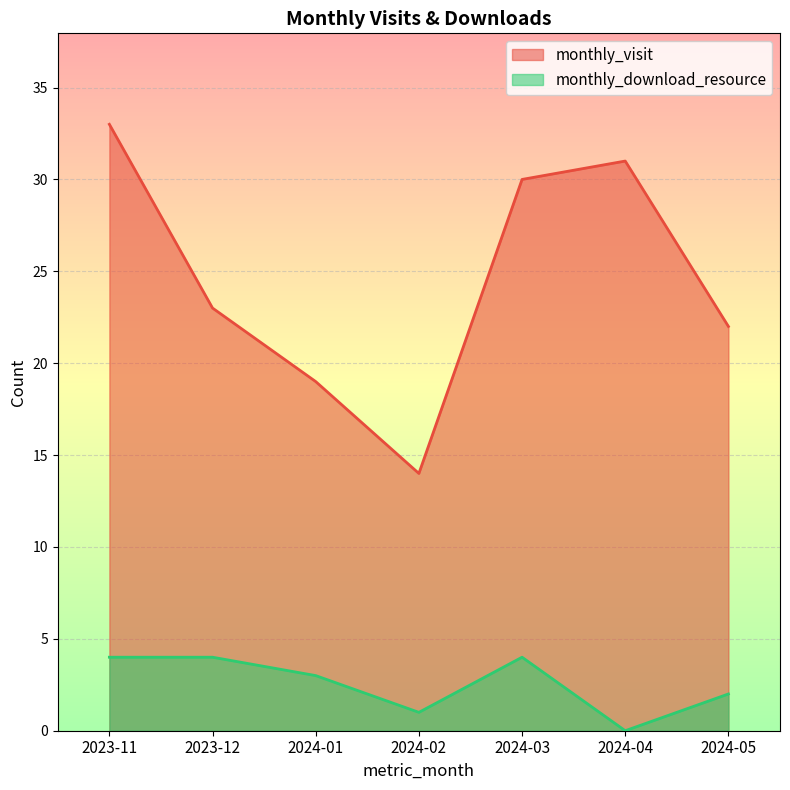

Is the value of monthly_download_resource at 2024-02 greater than the value of monthly_visit at 2023-11?

No